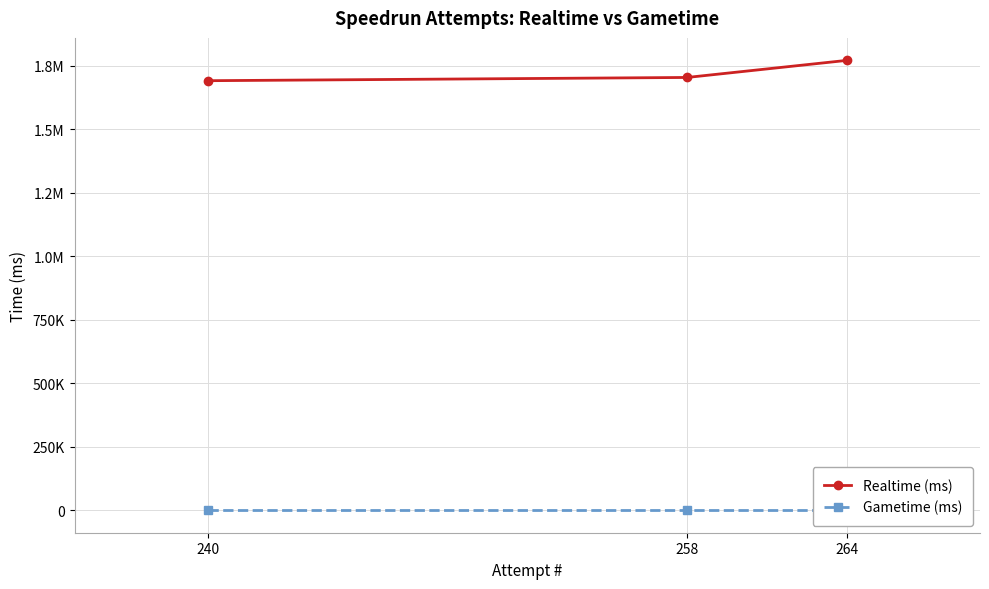

The value of Realtime (ms) at 258 is 1152790. True or false?

False